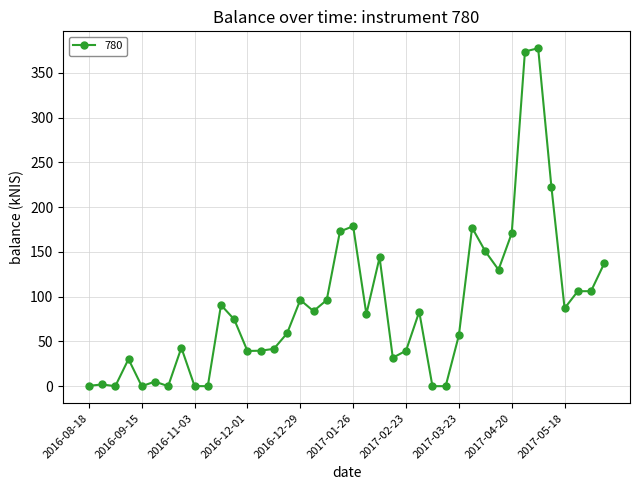

What is the maximum value shown in the chart?

377.7